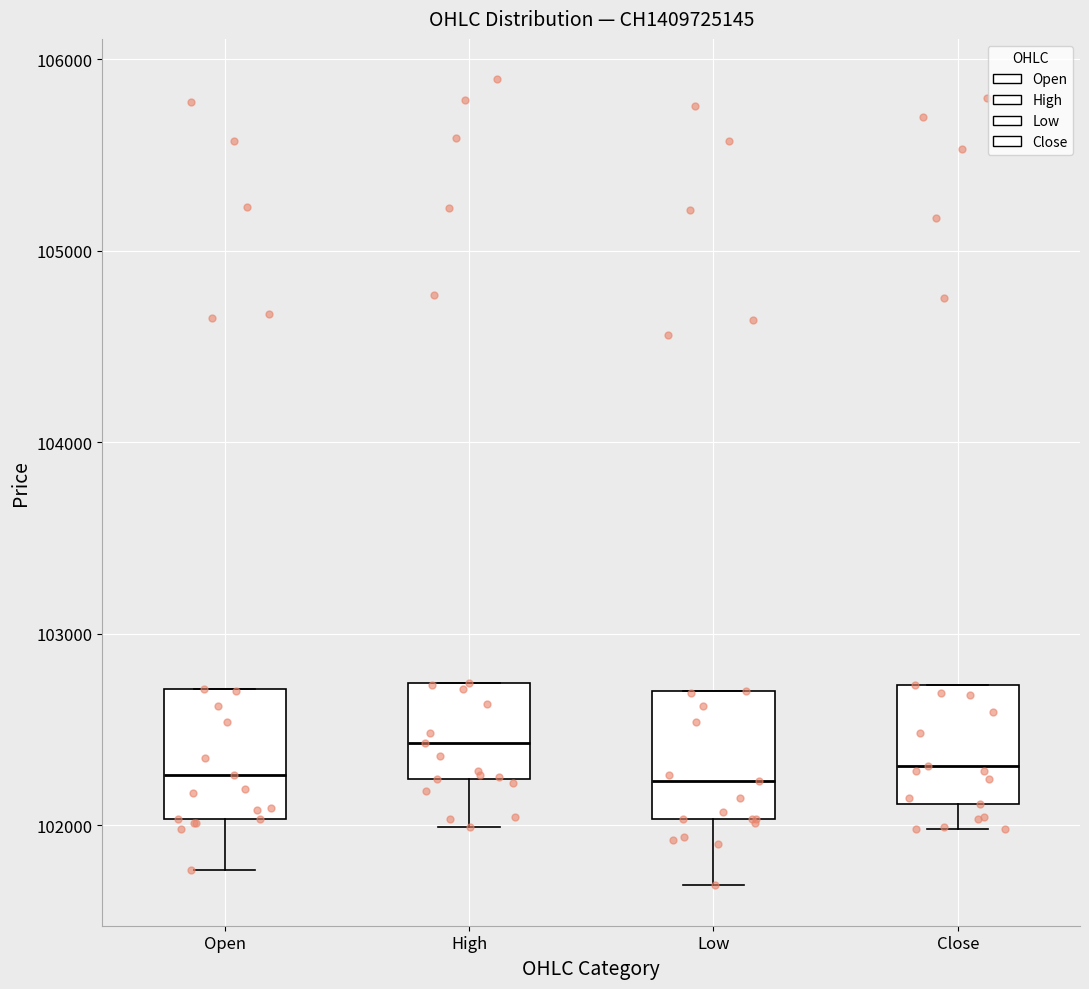

Which box has the highest median line?

High